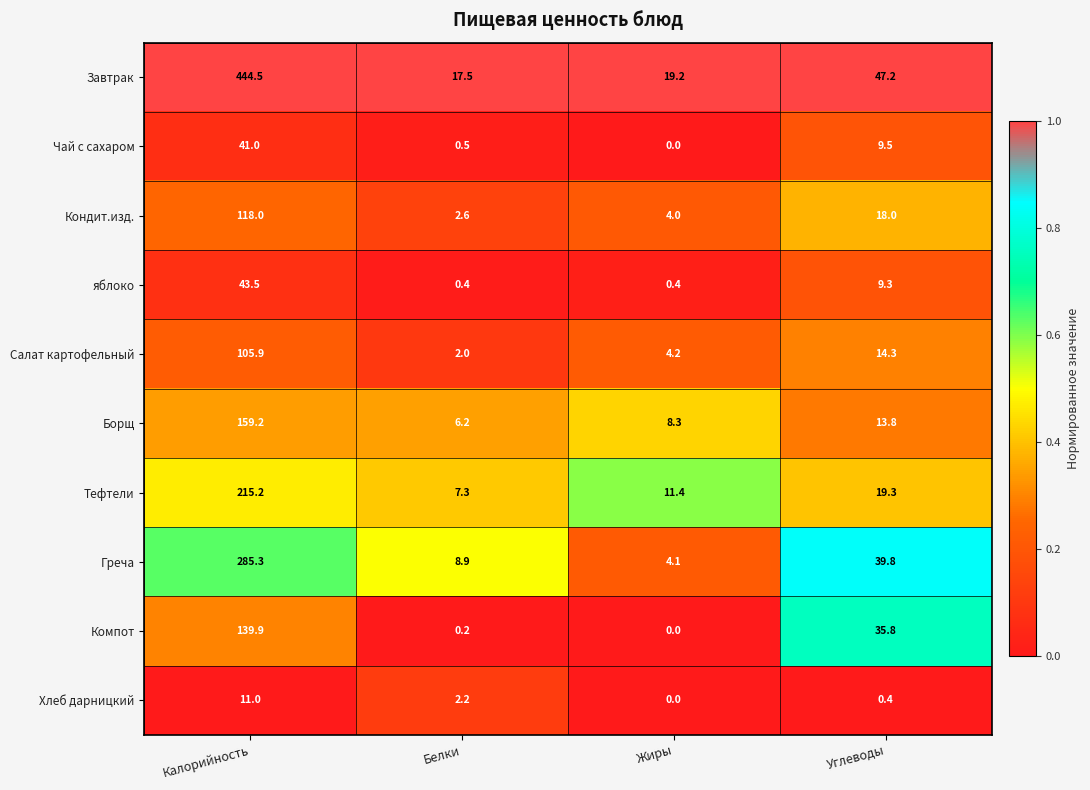

Where is Кондит.изд. nearest to the value 60?

Углеводы